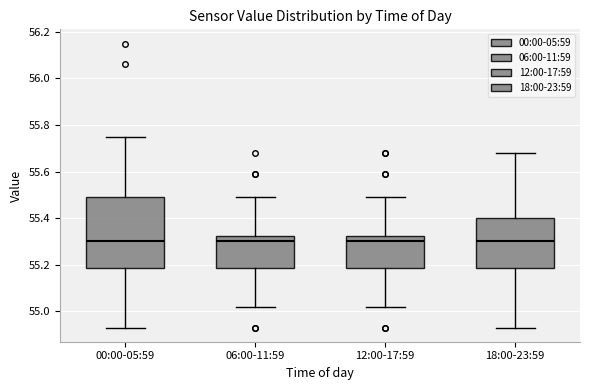

Reading left to right, transcribe this box plot: for each box, give where its median line is, the range the box spans, and where its two whiskers end, as read against the y-axis. The values are not printed on the chart, so give them approximately, as read against the axis.

00:00-05:59: median 55.30, box 55.18 to 55.50, whiskers 54.94 to 55.76
06:00-11:59: median 55.30, box 55.18 to 55.32, whiskers 55.02 to 55.50
12:00-17:59: median 55.30, box 55.18 to 55.32, whiskers 55.02 to 55.50
18:00-23:59: median 55.30, box 55.18 to 55.40, whiskers 54.94 to 55.68